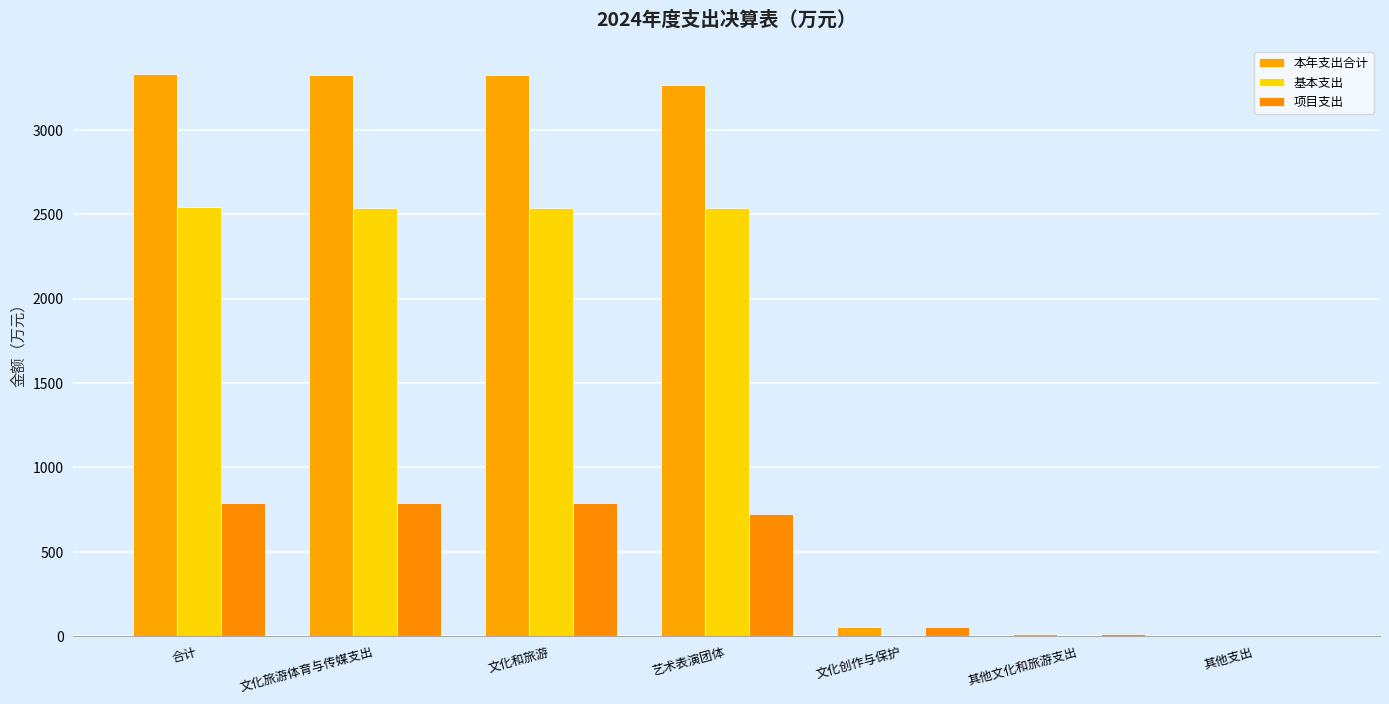

How many categories are shown in the chart?

7